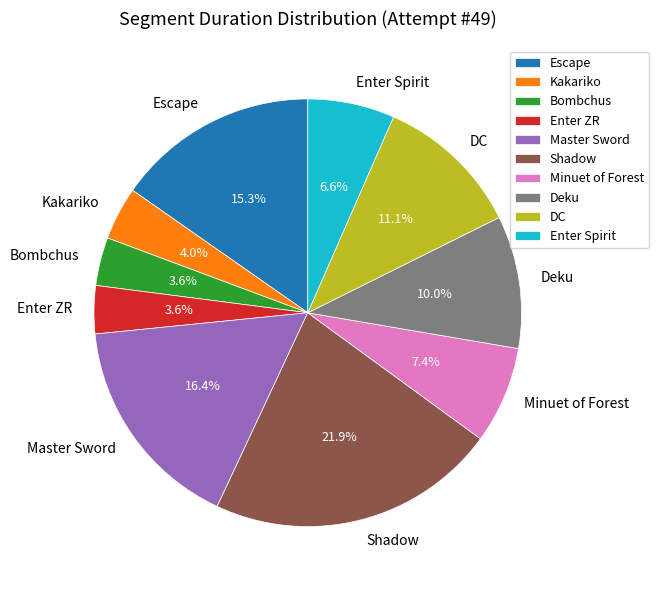

True or false: Enter Spirit accounts for 7% of the total.

True